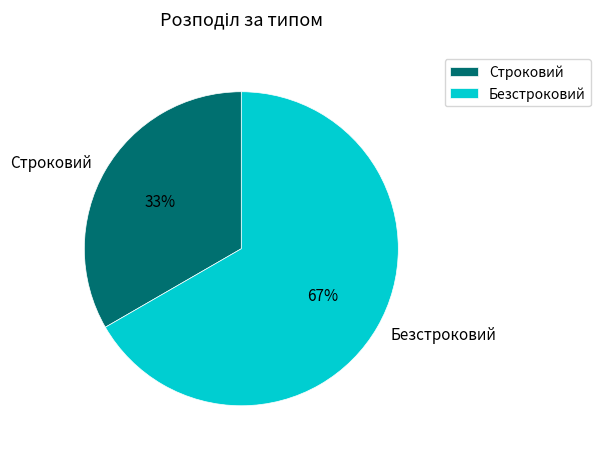

To the nearest percent, what is the combined percentage of Строковий and Безстроковий?

100%